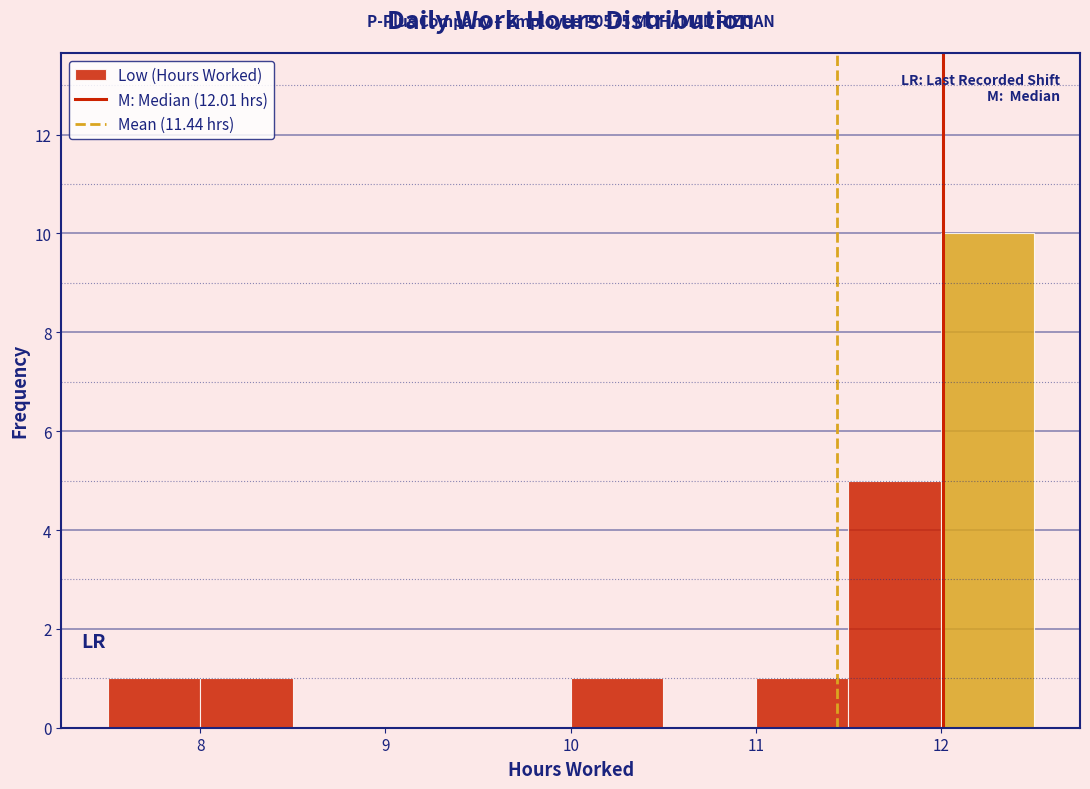

Which range on the x-axis has the tallest bar?

12.0 to 12.5